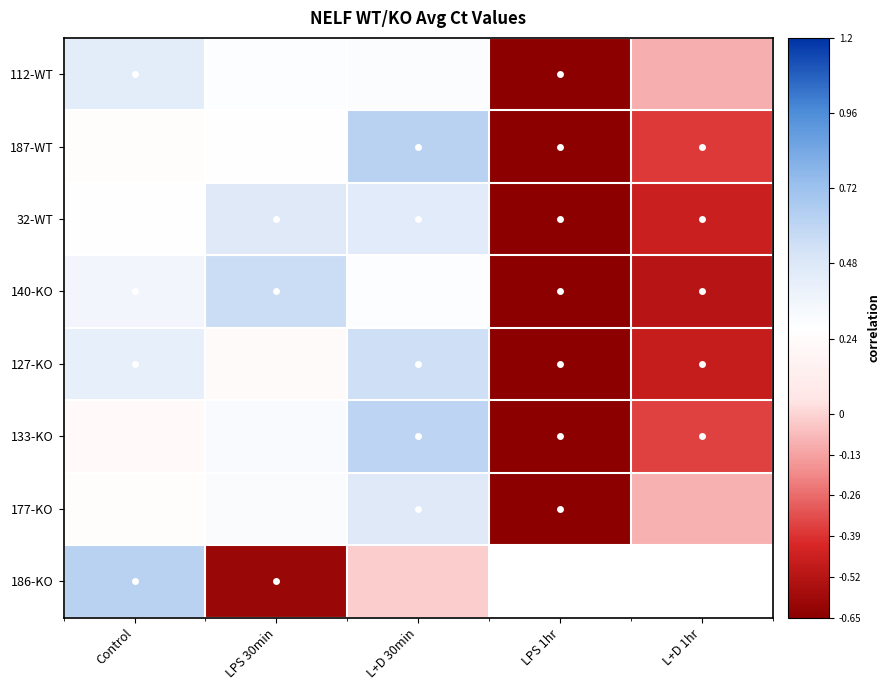

At which label is 112-WT closest to 0?

L+D 1hr